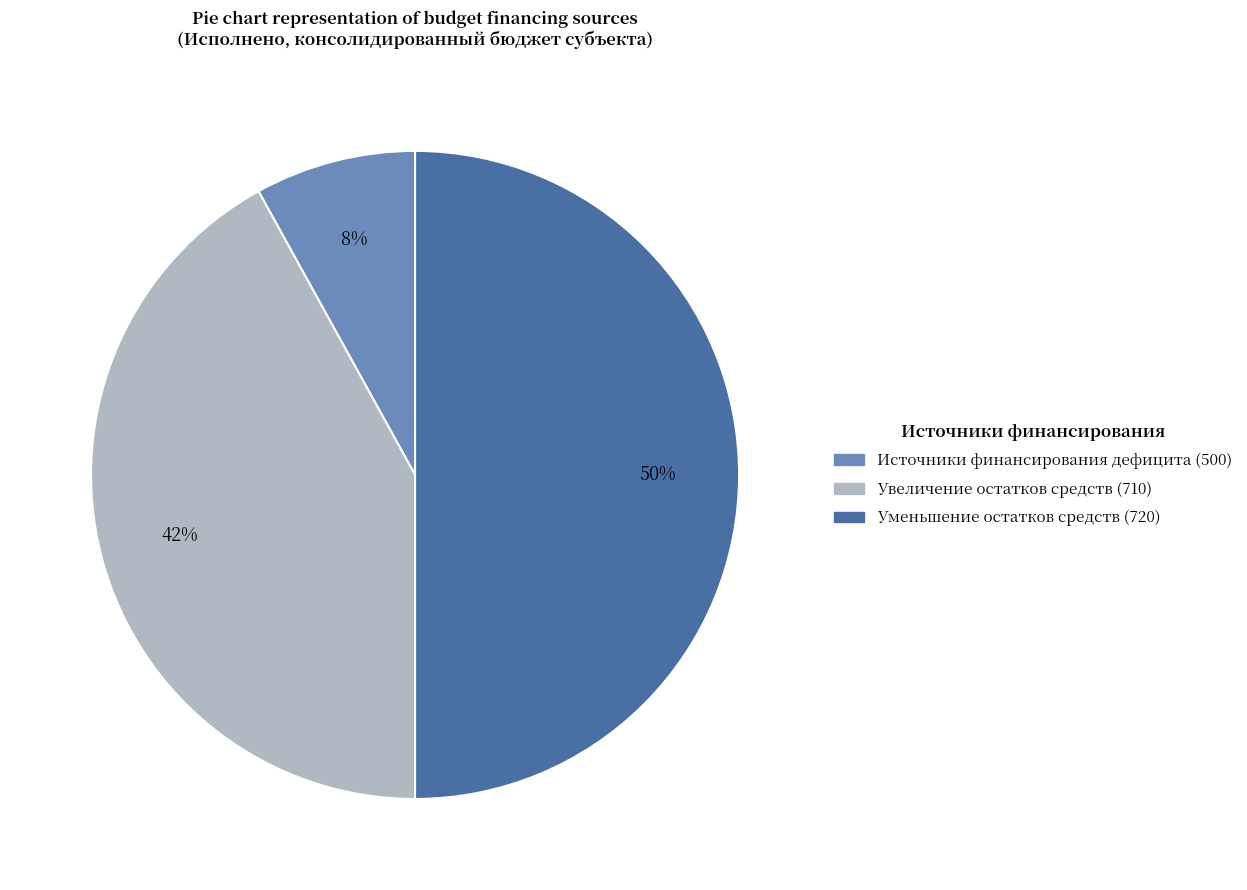

To the nearest percent, what is the difference between the largest and smallest slice percentages?

42%